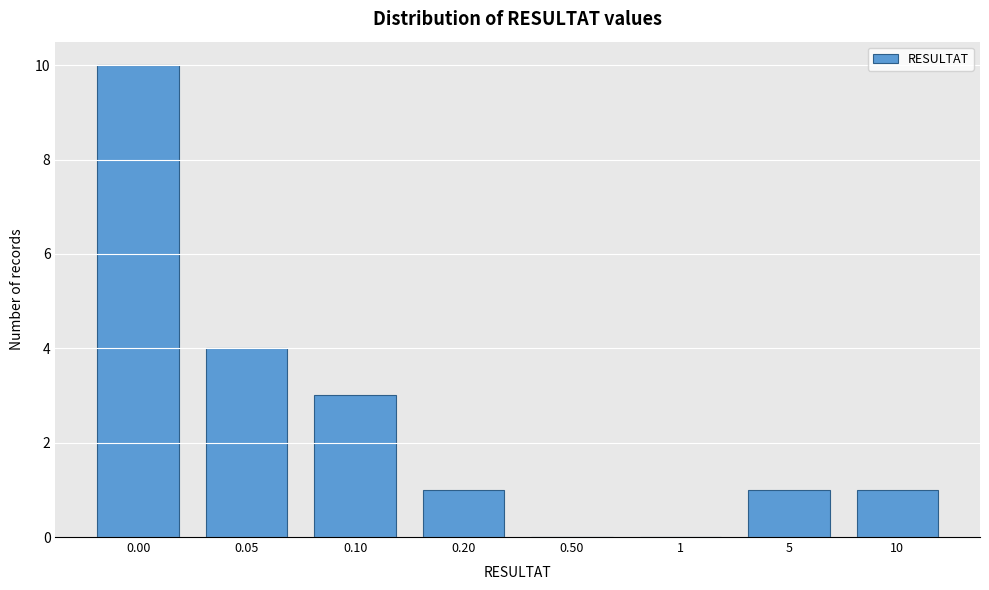

Reading left to right, transcribe all the data shown in this chart.

0.00=10	0.05=4	0.10=3	0.20=1	0.50=0	1=0	5=1	10=1